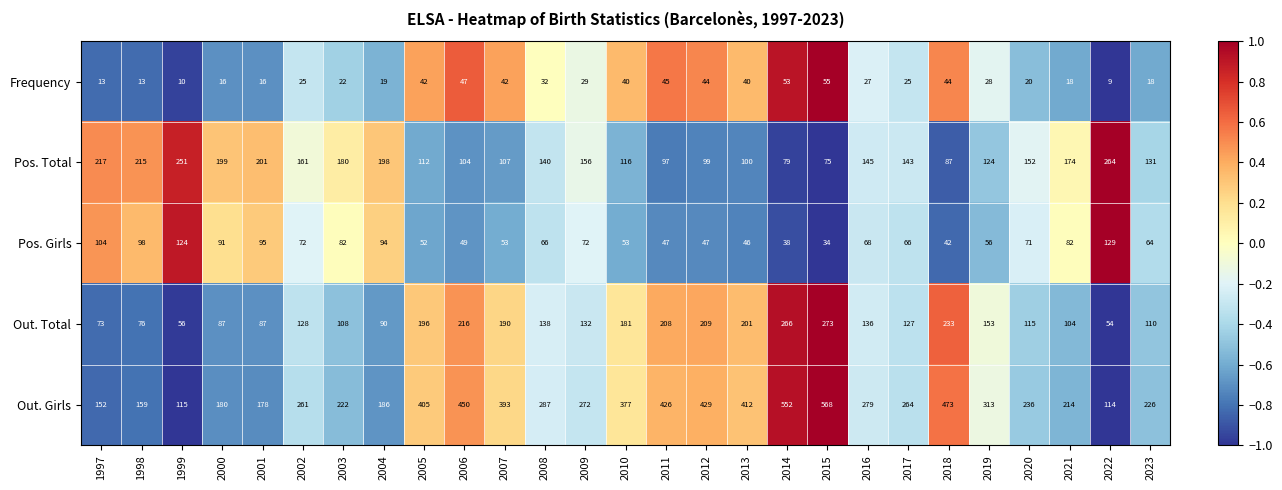

Is it true that Pos. Total equals 57 at 2001?

False